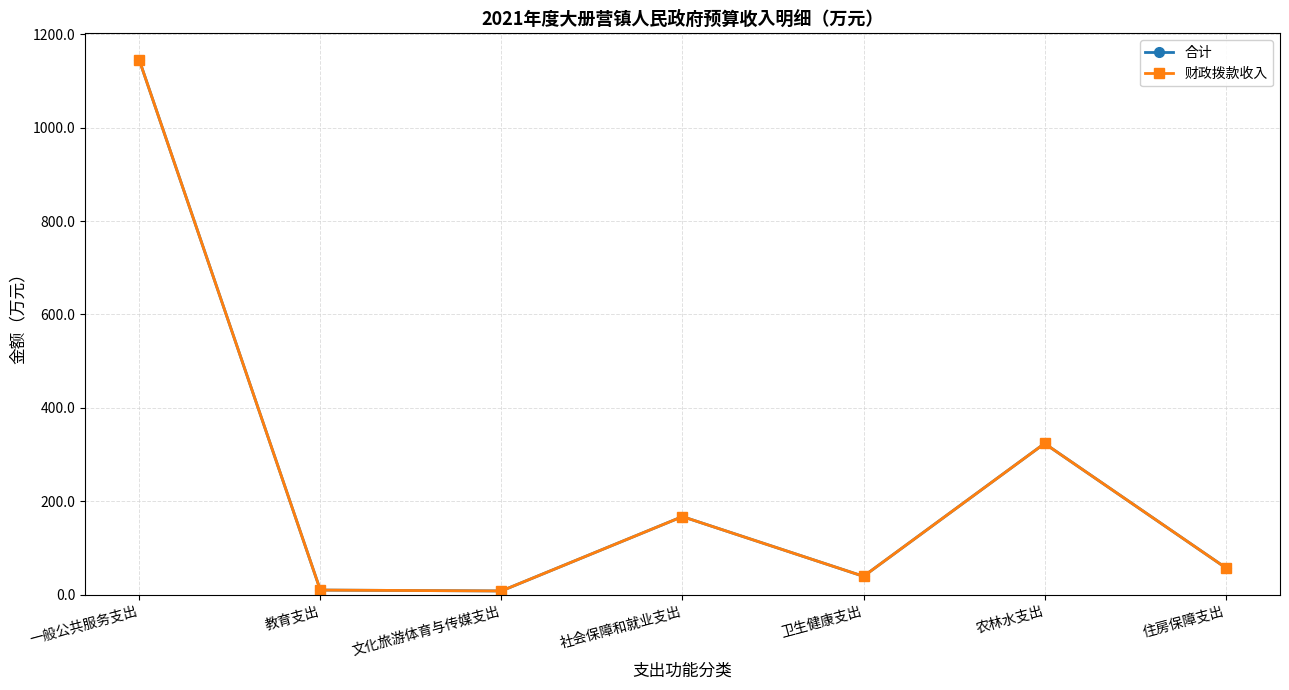

At which category does 合计 reach its first local valley?

文化旅游体育与传媒支出